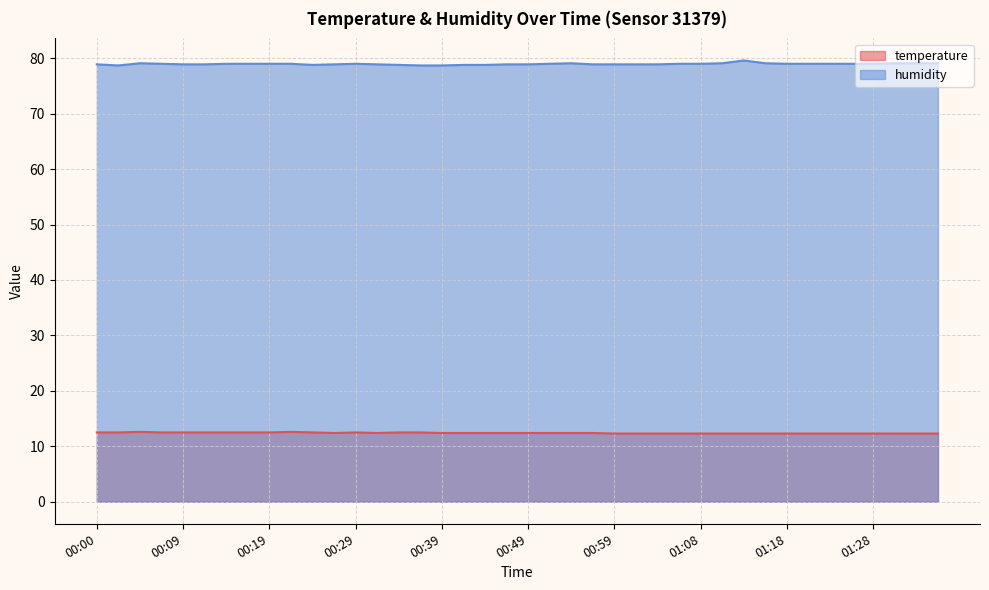

How many interior local peaks does the temperature series have?

3